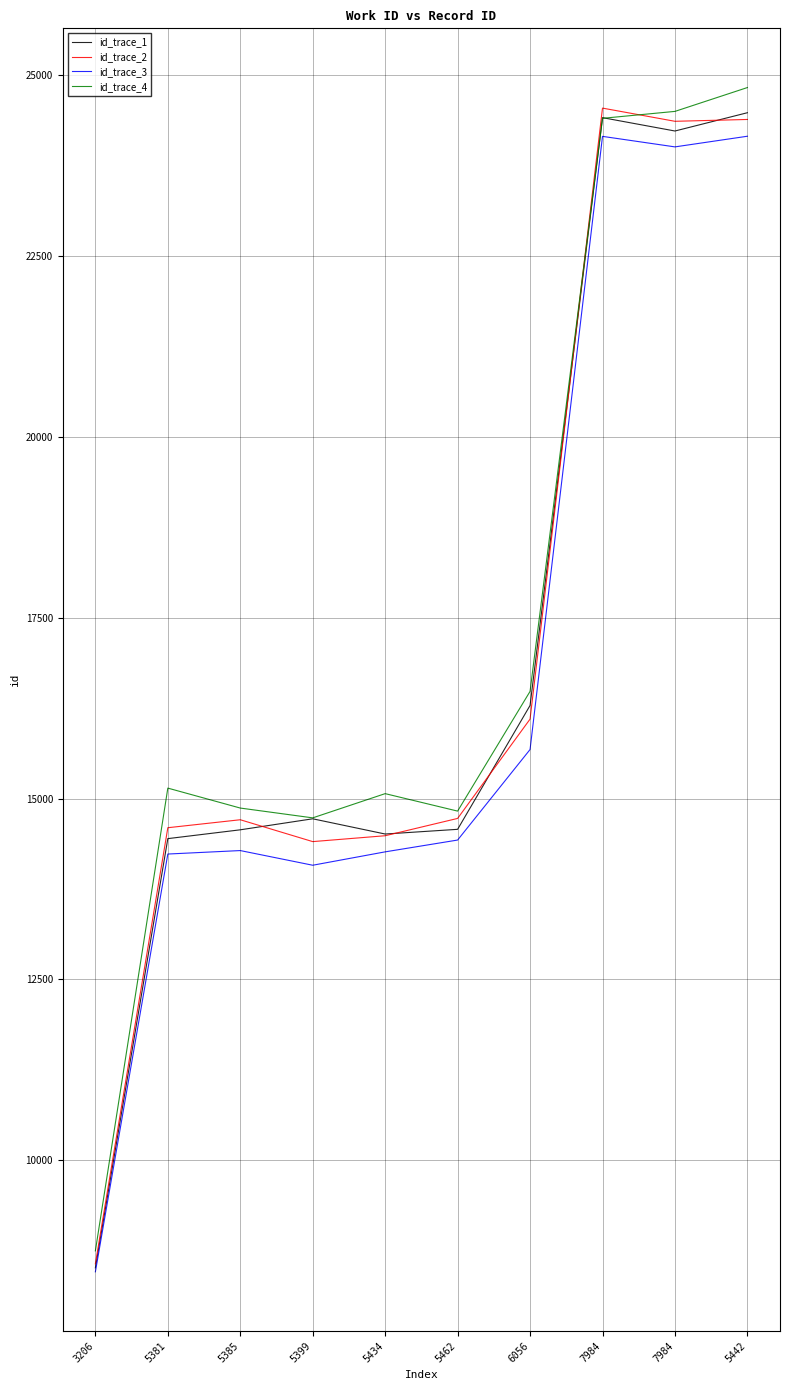

True or false: id_trace_4 and id_trace_3 cross at least once.

False